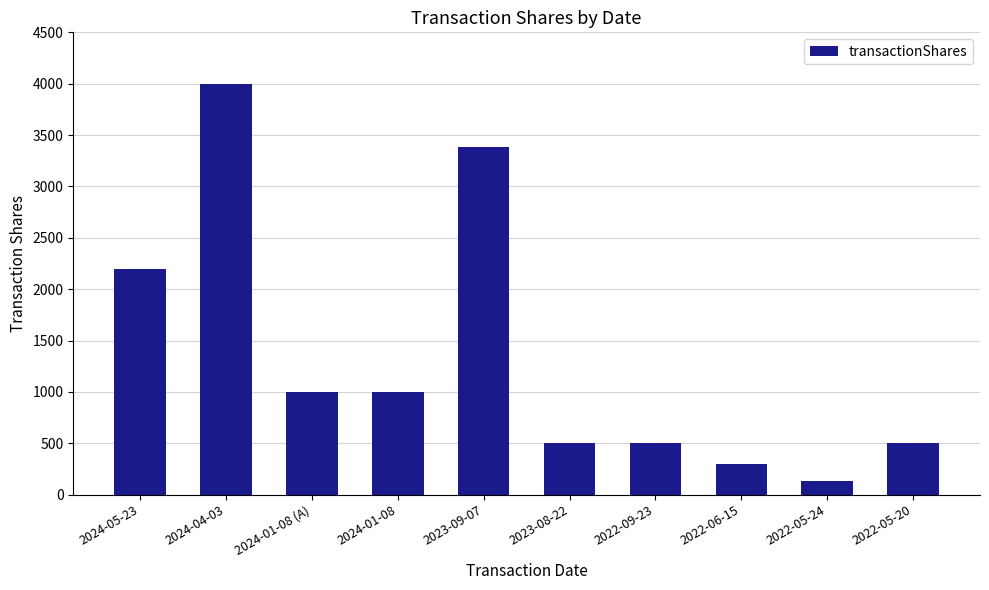

What is the greatest value displayed?

4000